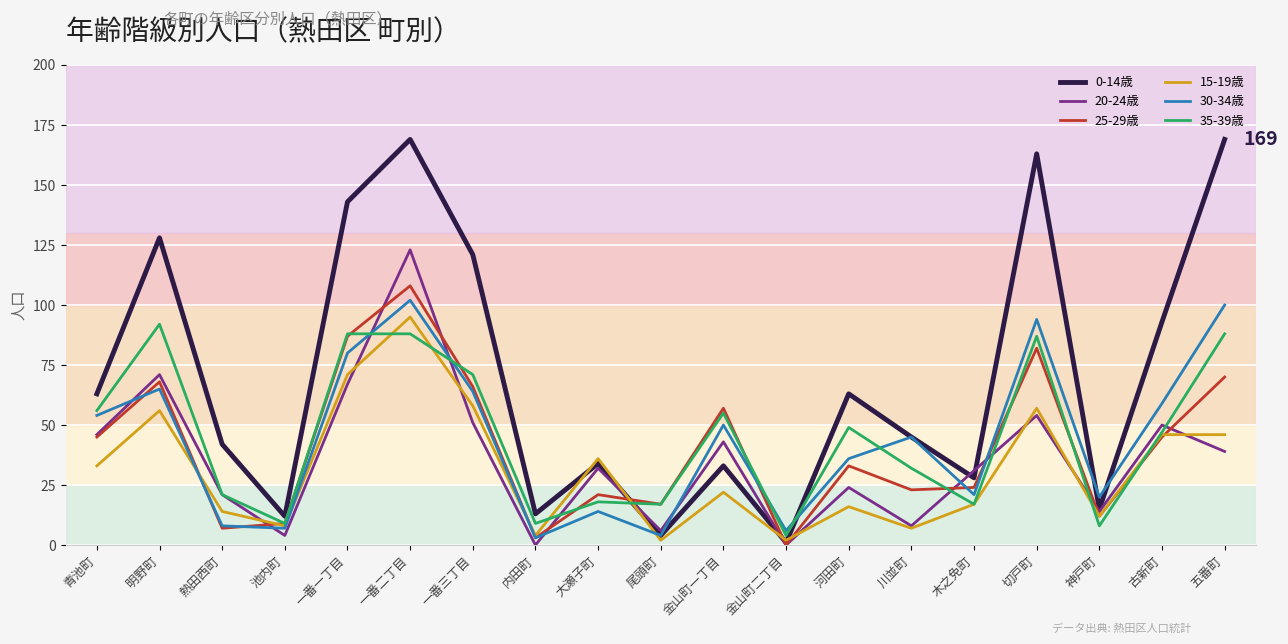

How many categories are shown in the chart?

19